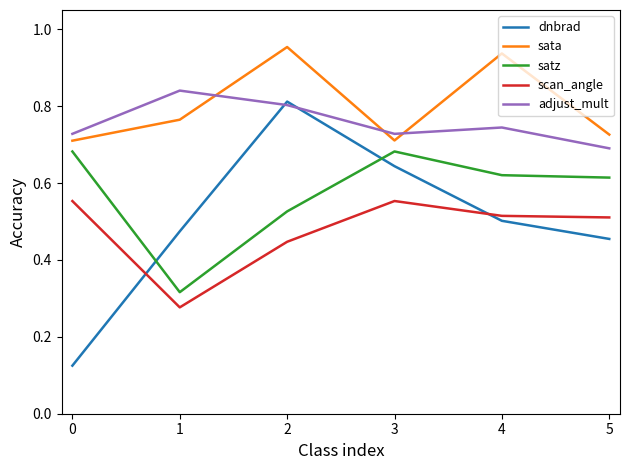

Rank the series at 5 from lowest to highest value.

dnbrad, scan_angle, satz, adjust_mult, sata